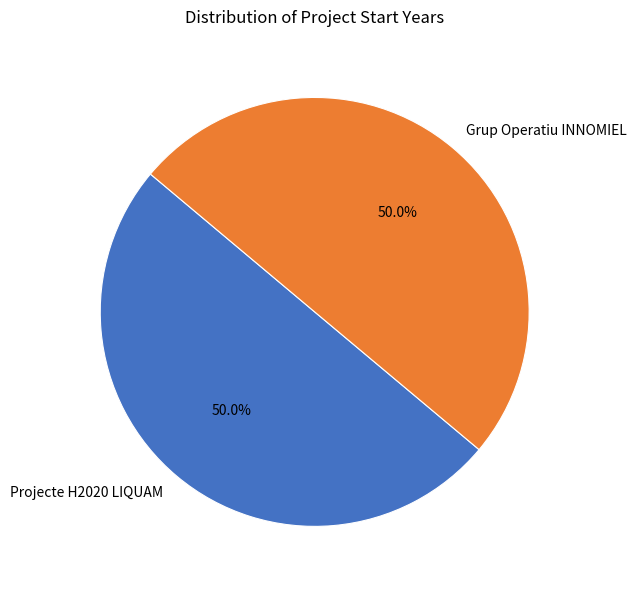

Approximately how many times larger is the value at Projecte H2020 LIQUAM compared to Grup Operatiu INNOMIEL?

1.0